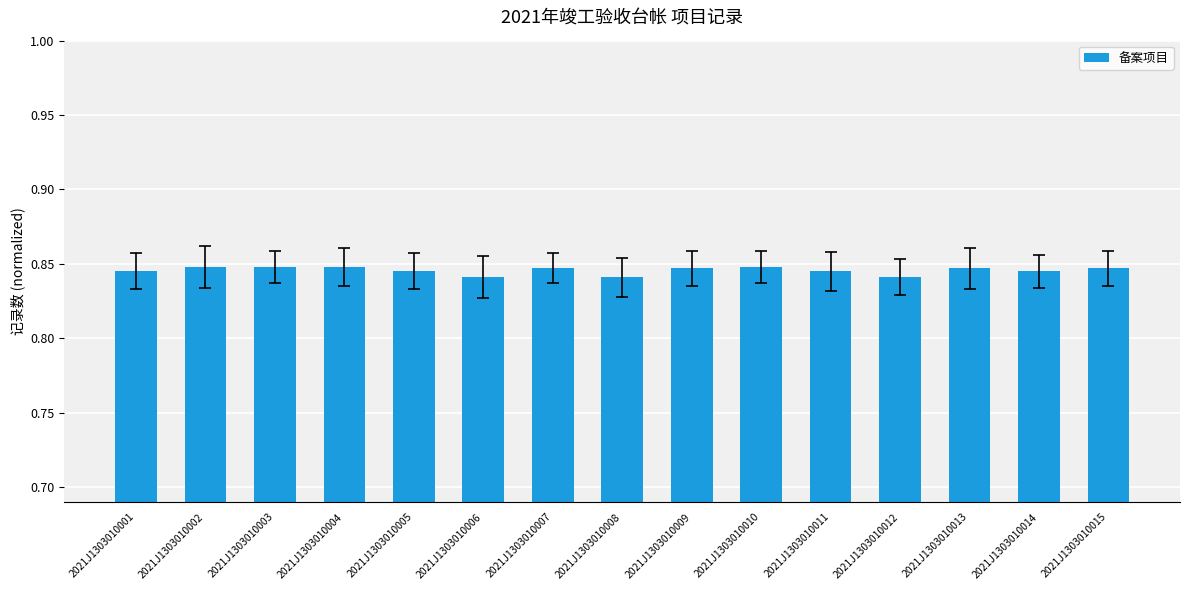

How many data points does each series have?

15